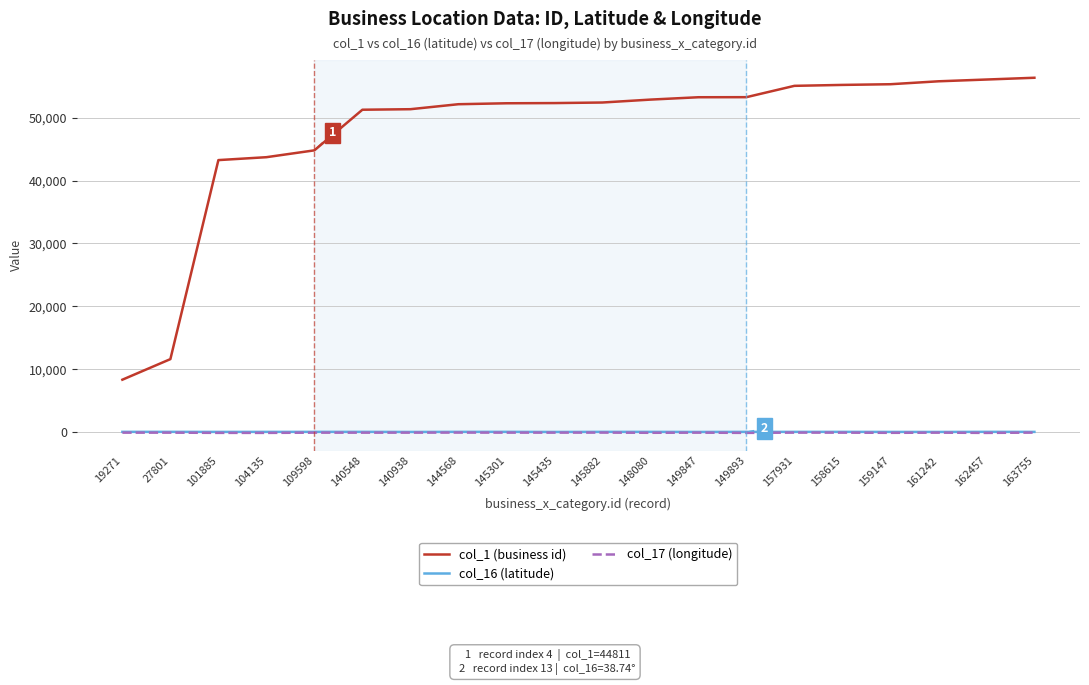

What is the maximum value shown in the chart?

56355.0